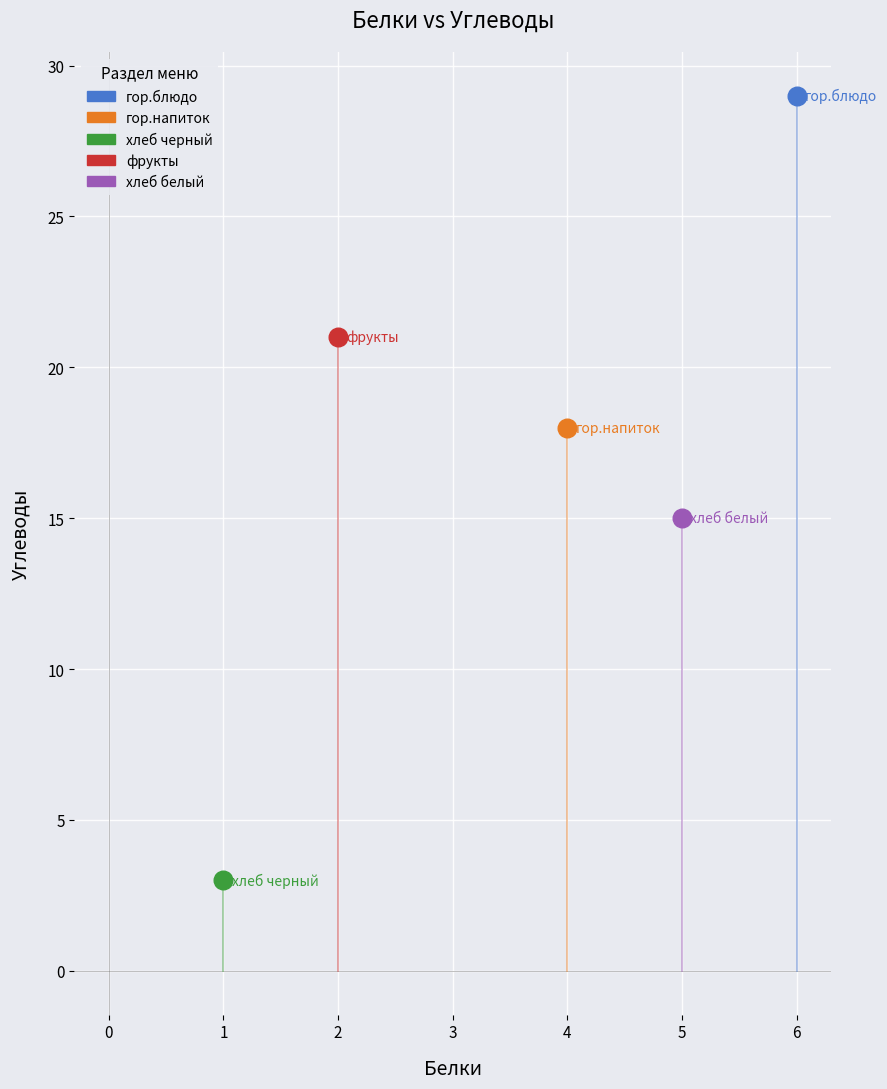

Which series reaches the maximum Y coordinate?

гор.блюдо